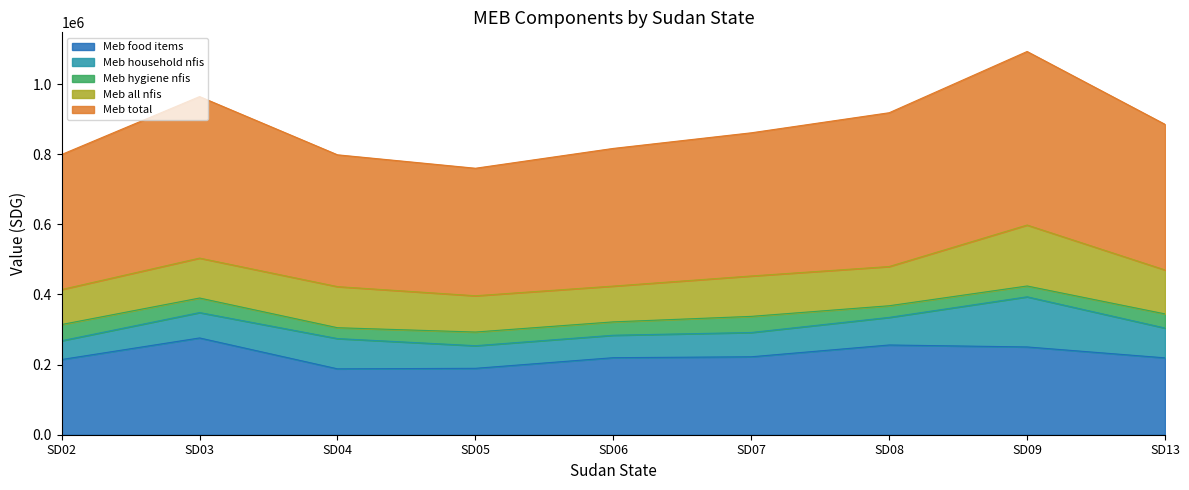

True or false: Meb all nfis and Meb food items cross at least once.

False